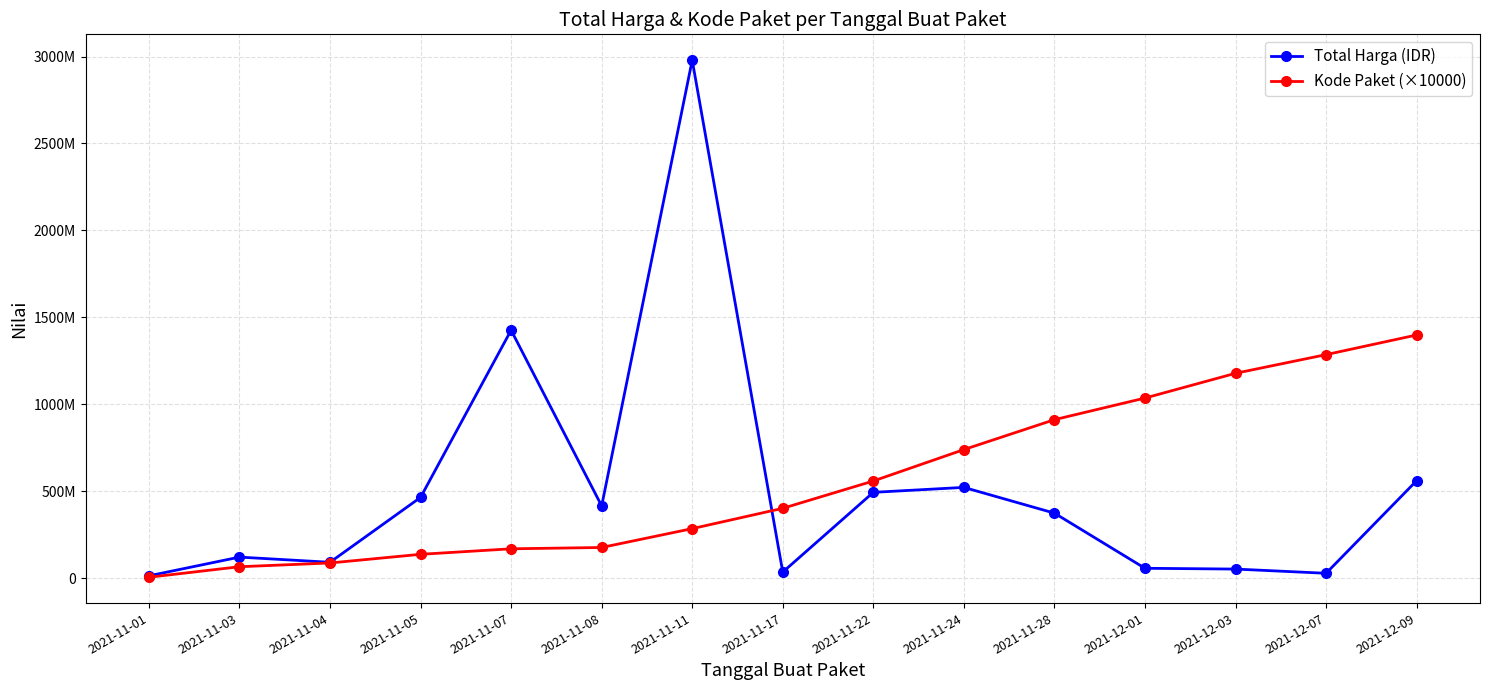

Which series has the largest range (max minus min)?

Total Harga (IDR)